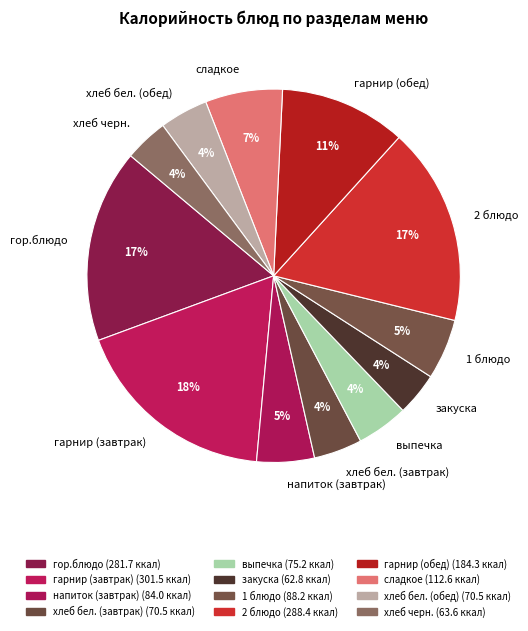

What is the largest slice in the pie chart?

гарнир (завтрак)